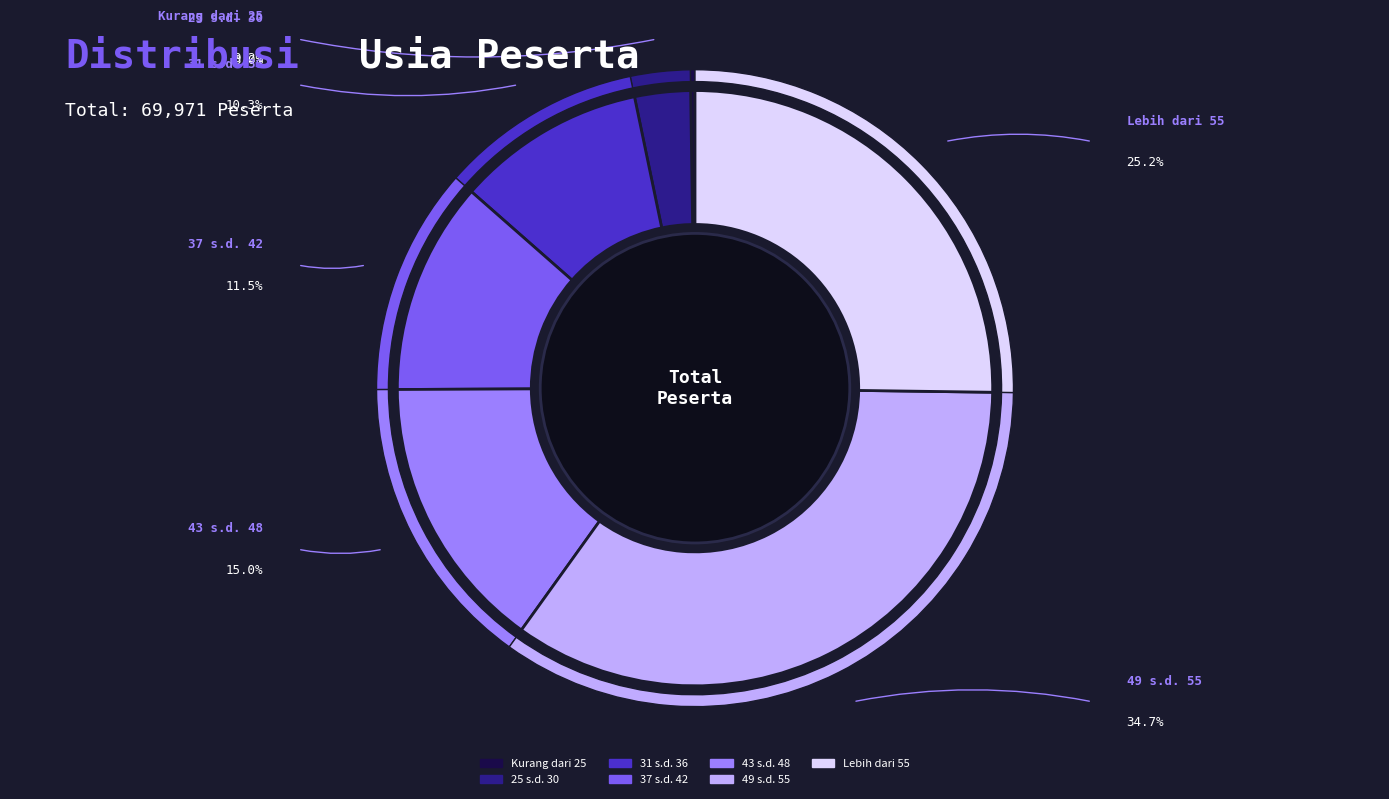

Which has a higher value, Kurang dari 25 or 31 s.d. 36?

31 s.d. 36